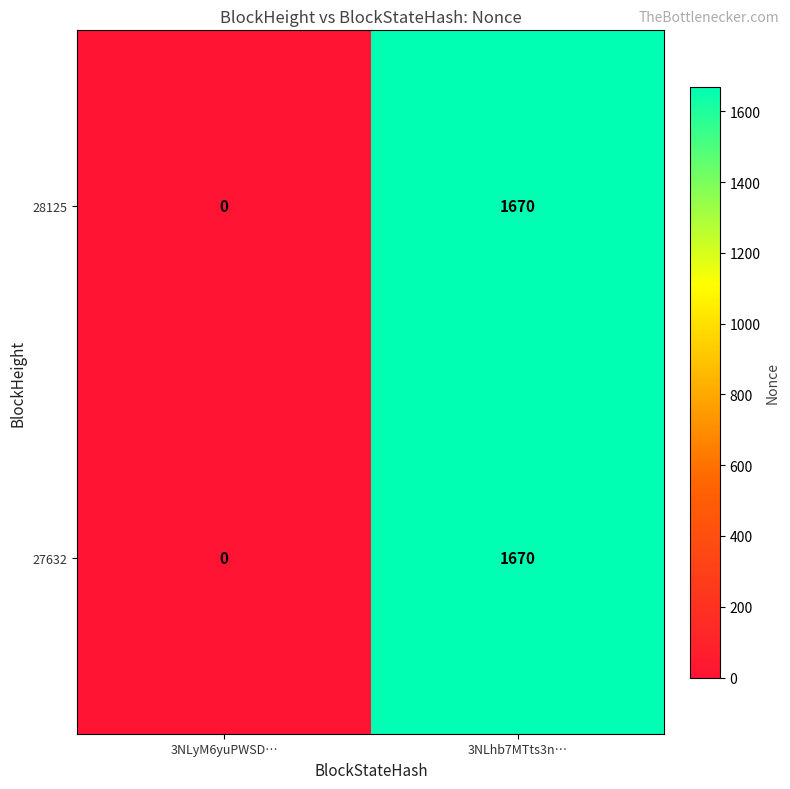

What is the sum of the 28125 values at 3NLhb7MTts3n… and 3NLyM6yuPWSD…?

1670